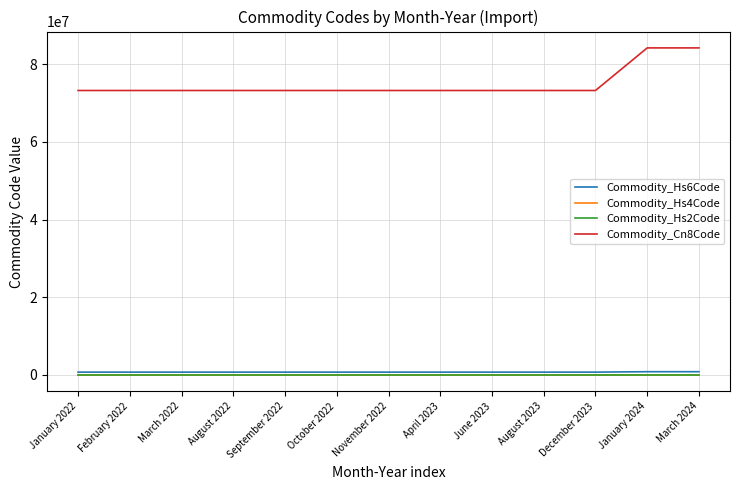

What is the total value across all series at February 2022?

73968685